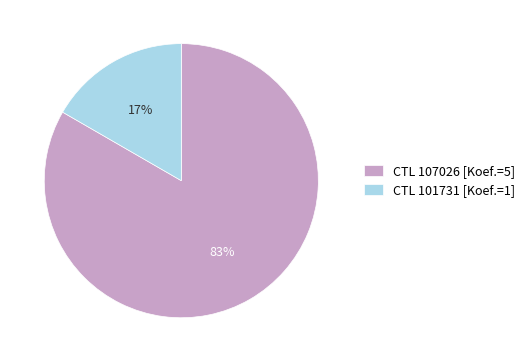

What is the majority slice?

CTL 107026 [Koef.=5]